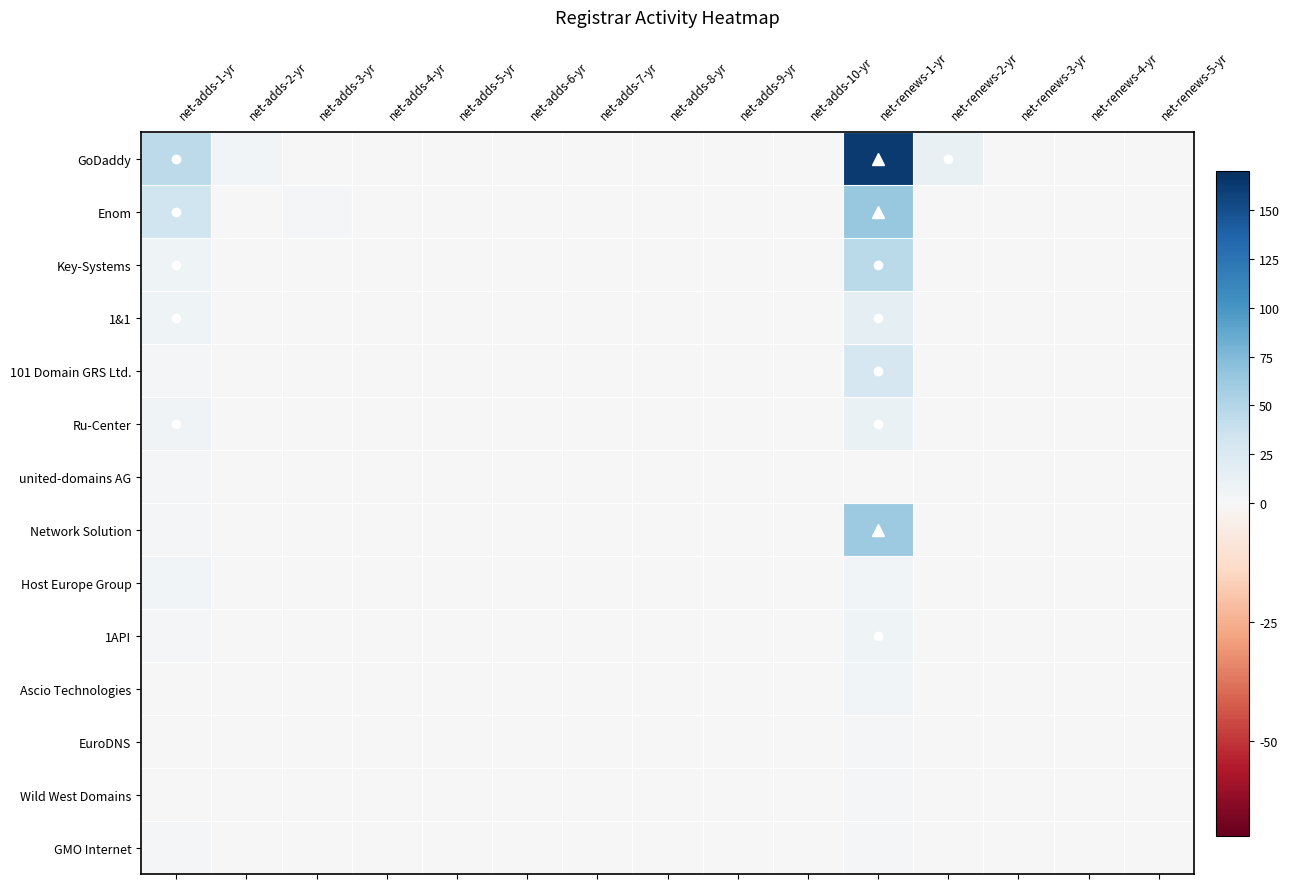

What is the difference between the highest and lowest values at net-renews-2-yr?

12